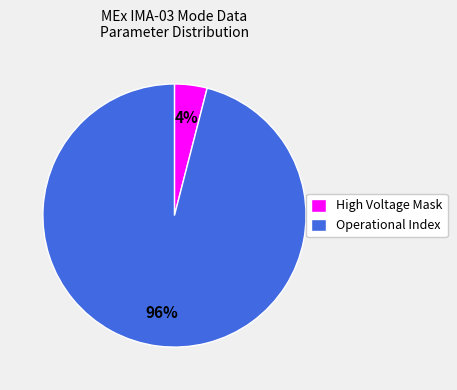

To the nearest percent, what percentage of the pie is Operational Index?

96%